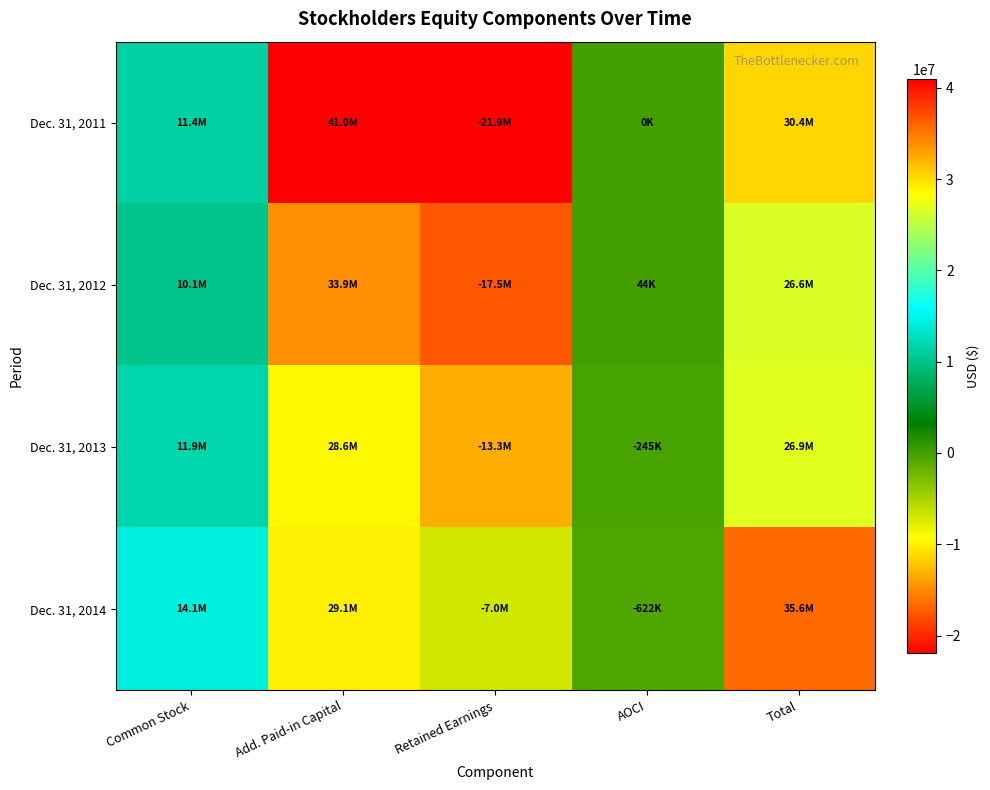

Reading left to right, what are all the values shown in this chart?

Dec. 31, 2011: Common Stock=11358959	Add. Paid-in Capital=40994013	Retained Earnings=-21933985	AOCI=0	Total=30418987
Dec. 31, 2012: Common Stock=10084417	Add. Paid-in Capital=33931529	Retained Earnings=-17509843	AOCI=44104	Total=26550207
Dec. 31, 2013: Common Stock=11859267	Add. Paid-in Capital=28632311	Retained Earnings=-13329379	AOCI=-244981	Total=26917218
Dec. 31, 2014: Common Stock=14130059	Add. Paid-in Capital=29090058	Retained Earnings=-6955283	AOCI=-622441	Total=35642393